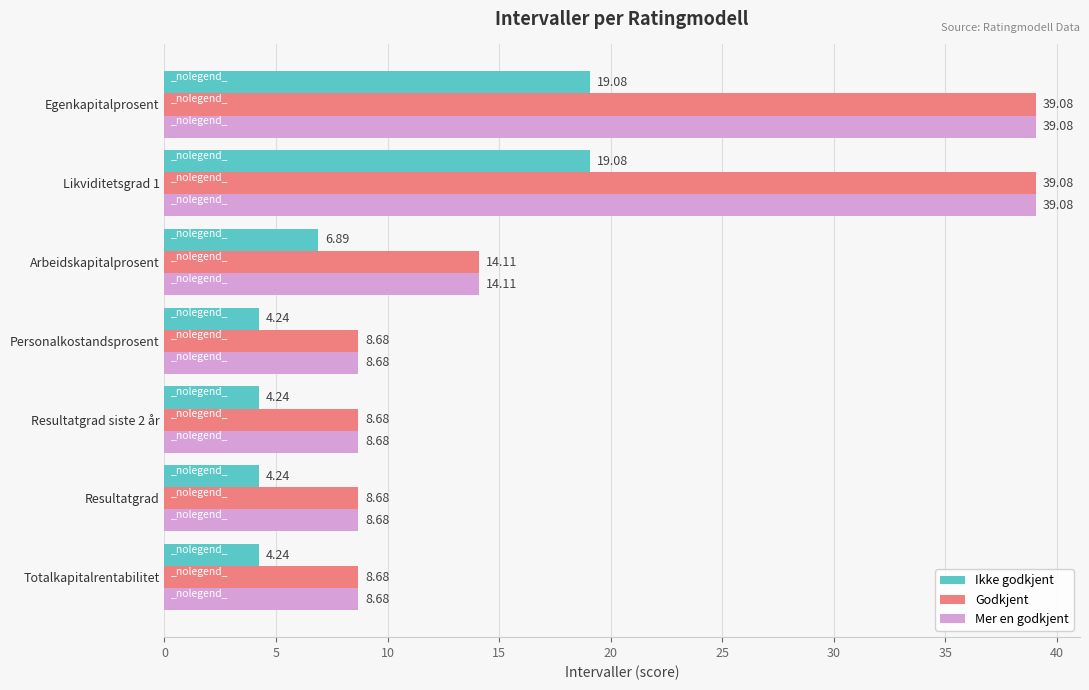

What is the difference between the highest and lowest values at Resultatgrad?

4.4